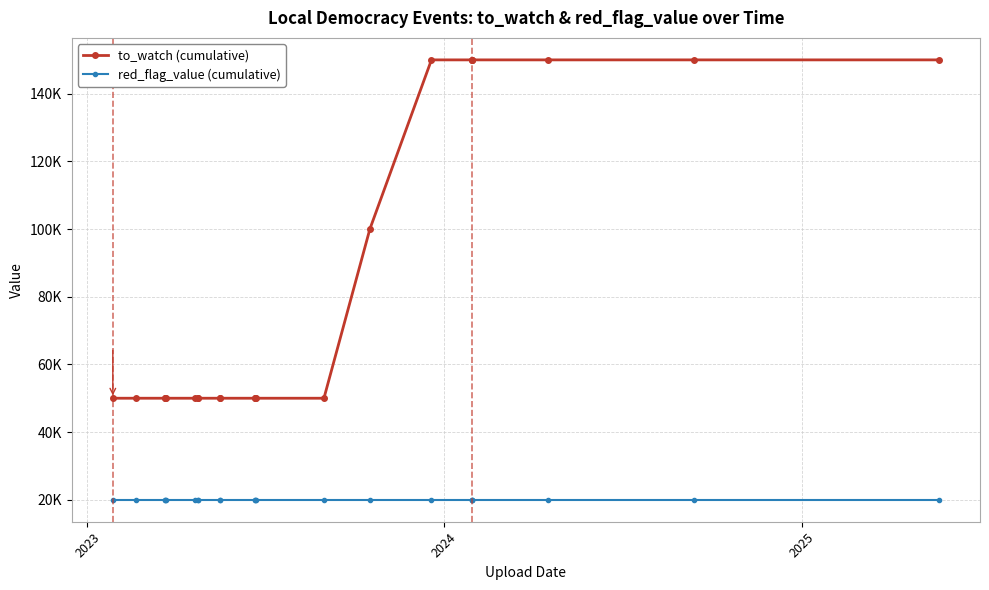

Reading left to right, list all the values displayed in this chart.

to_watch (cumulative): 50000	50000	50000	50000	50000	50000	50000	50000	50000	50000	50000	50000	50000	50000	100000	150000	150000	150000	150000	150000	150000	150000
red_flag_value (cumulative): 20000	20000	20000	20000	20000	20000	20000	20000	20000	20000	20000	20000	20000	20000	20000	20000	20000	20000	20000	20000	20000	20000